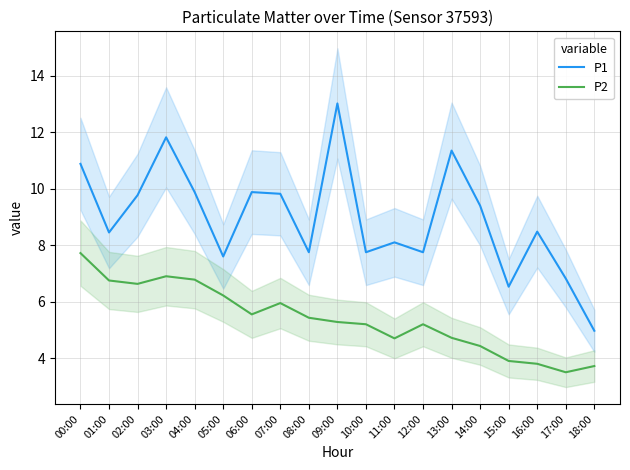

Reading left to right, extract all data points from this chart.

P1: 00:00=10.9	01:00=8.4	02:00=9.8	03:00=11.8	04:00=9.9	05:00=7.6	06:00=9.9	07:00=9.8	08:00=7.8	09:00=13.0	10:00=7.8	11:00=8.1	12:00=7.8	13:00=11.3	14:00=9.4	15:00=6.5	16:00=8.5	17:00=6.8	18:00=5.0
P2: 00:00=7.7	01:00=6.8	02:00=6.6	03:00=6.9	04:00=6.8	05:00=6.2	06:00=5.5	07:00=6.0	08:00=5.4	09:00=5.3	10:00=5.2	11:00=4.7	12:00=5.2	13:00=4.7	14:00=4.4	15:00=3.9	16:00=3.8	17:00=3.5	18:00=3.7